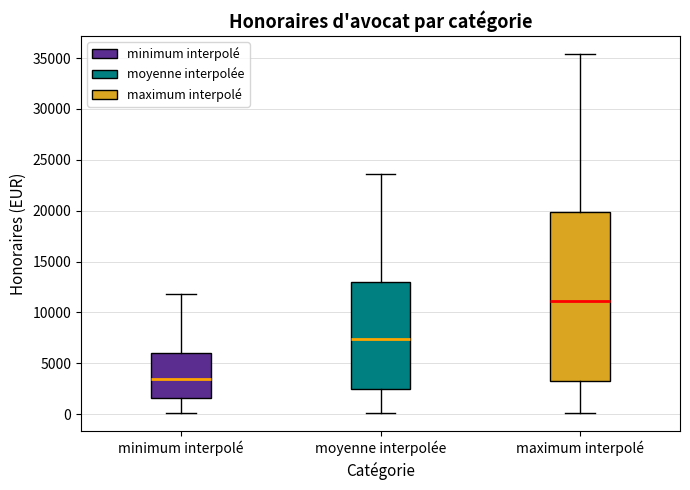

Reading left to right, read every box against the y-axis: the position of its median line, the range the box covers, and the ends of its whiskers. The values are not printed on the chart, so give them approximately, as read against the axis.

minimum interpolé: median 3500, box 1500 to 6000, whiskers 0 to 12000
moyenne interpolée: median 7500, box 2500 to 13000, whiskers 0 to 23500
maximum interpolé: median 11000, box 3500 to 20000, whiskers 0 to 35500